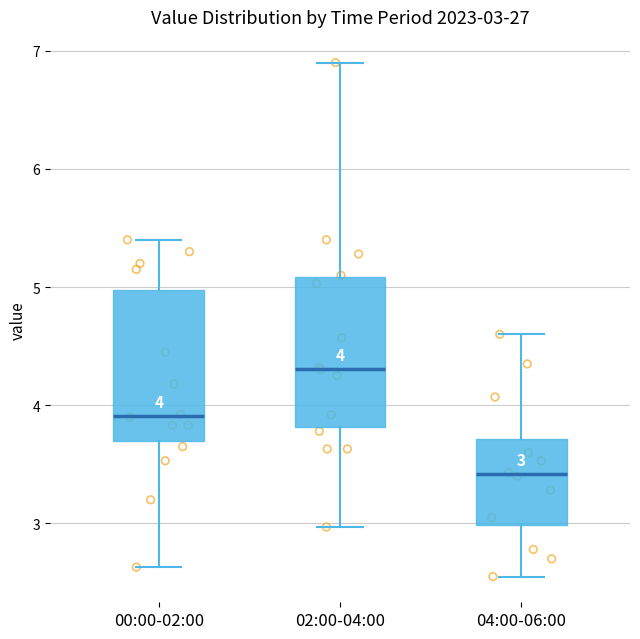

Which box's median line is the lowest?

04:00-06:00